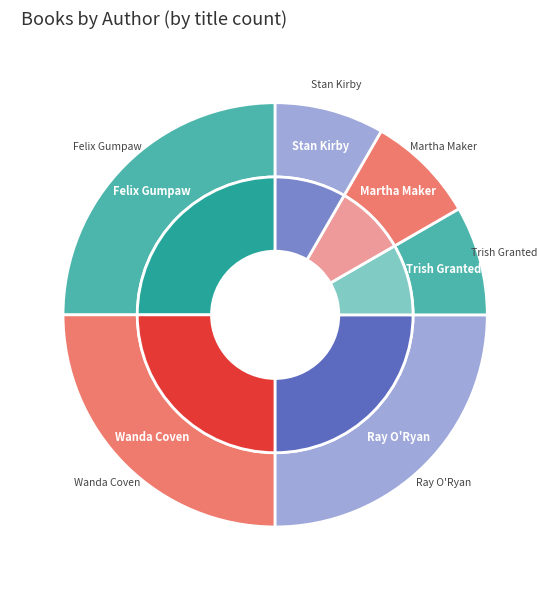

To the nearest percent, what portion does Trish Granted (171812384) represent?

8%